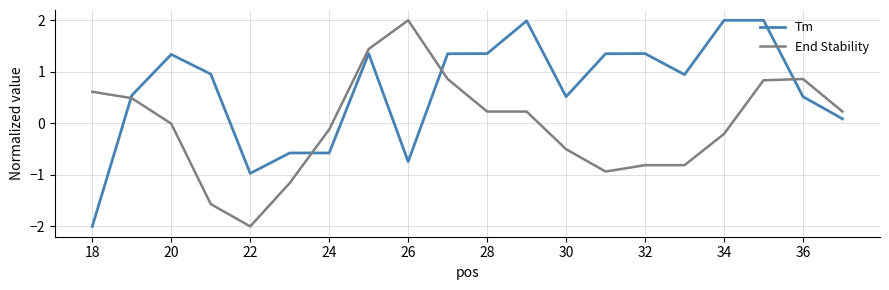

What is the minimum value for Tm?

-2.0